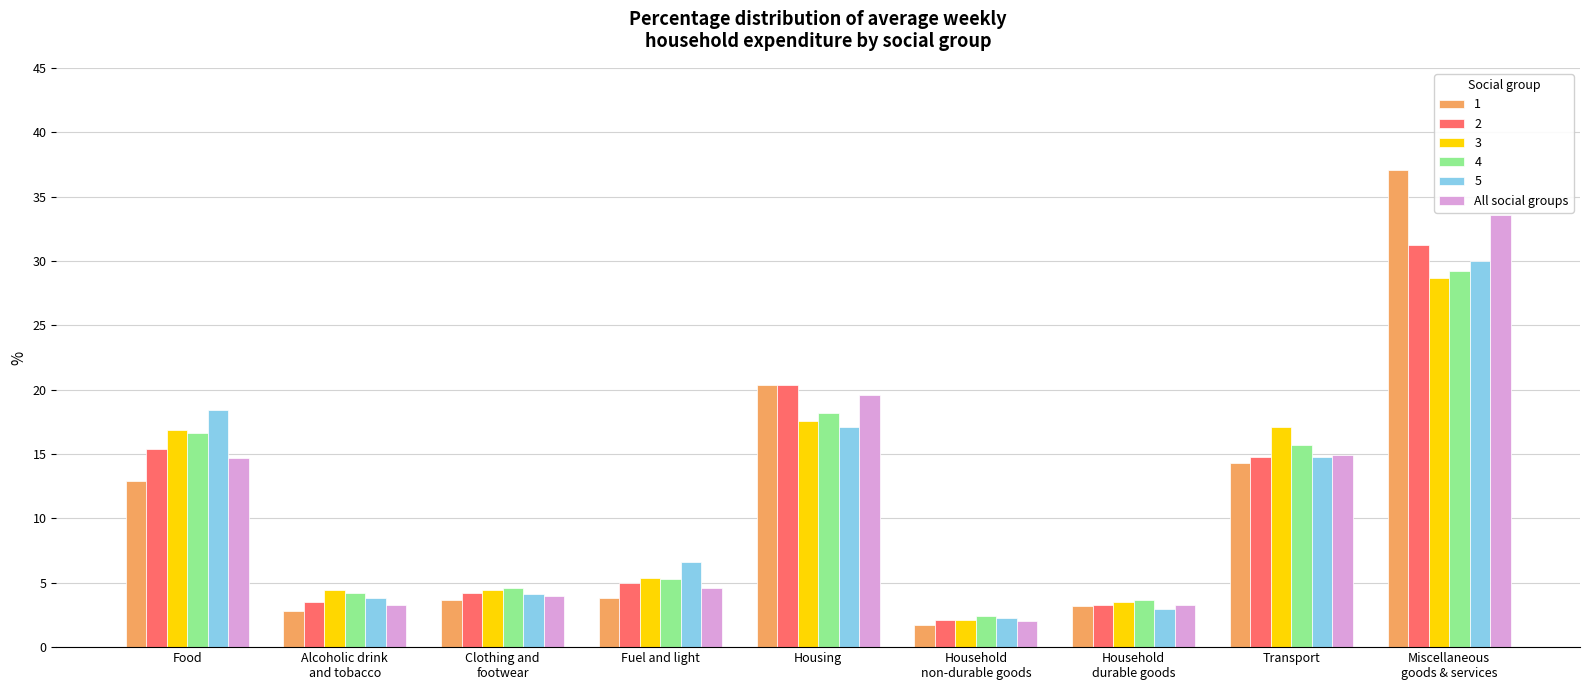

What is the highest value of the 2 series?

31.2